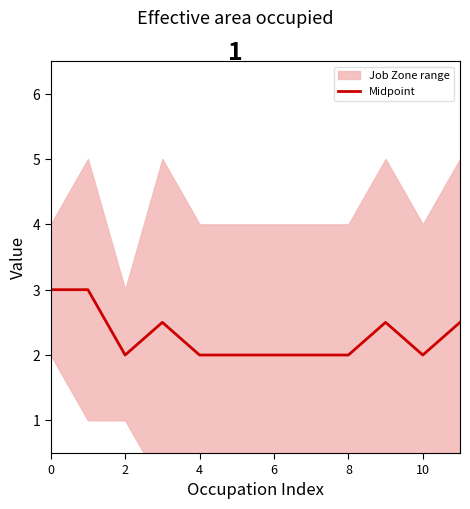

The value at 11 is 3.6. True or false?

False